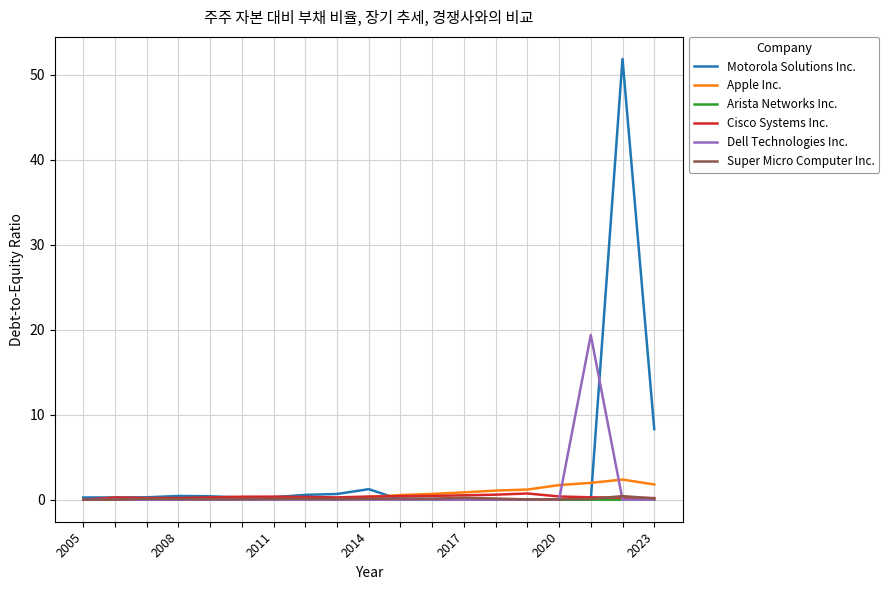

Count the Cisco Systems Inc. values in the range 0 to 1.

19